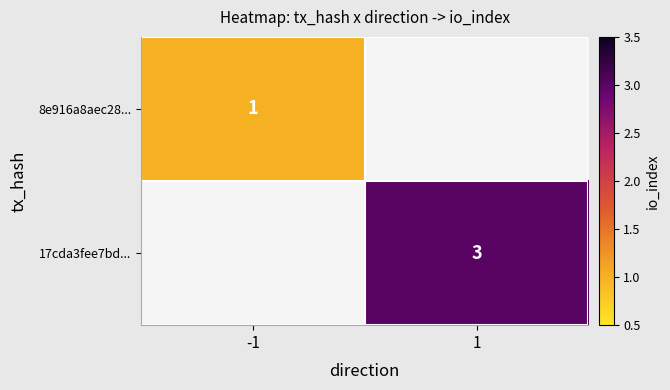

Is it true that 17cda3fee7bd... equals 3 at 1?

True